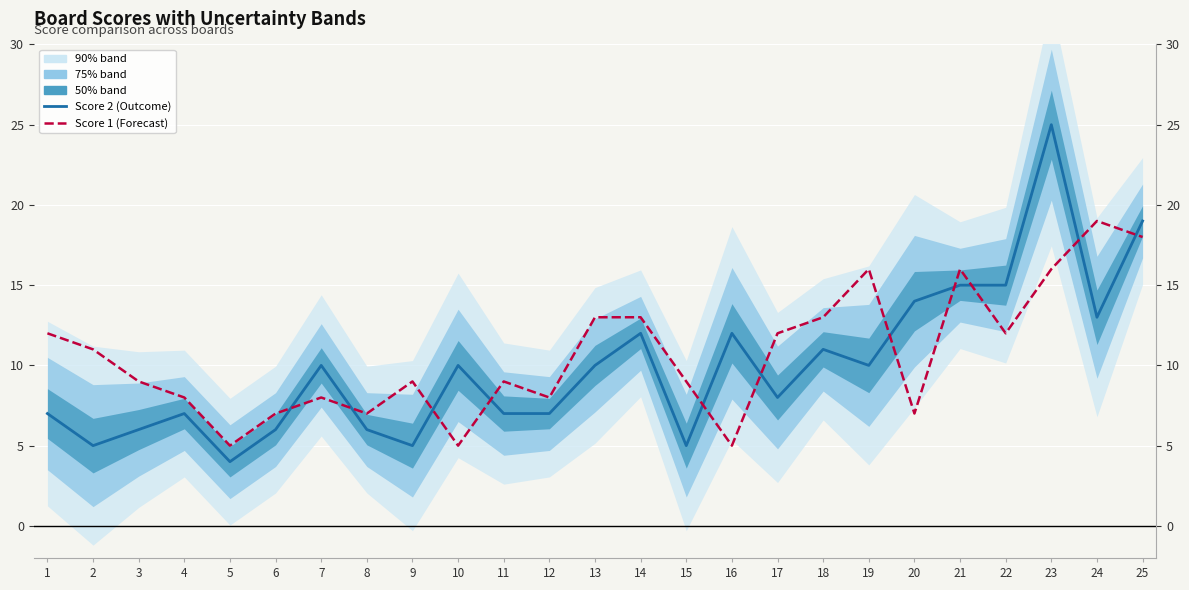

Is the value of Score 1 (Forecast) at 6 greater than the value of Score 2 (Outcome) at 5?

Yes